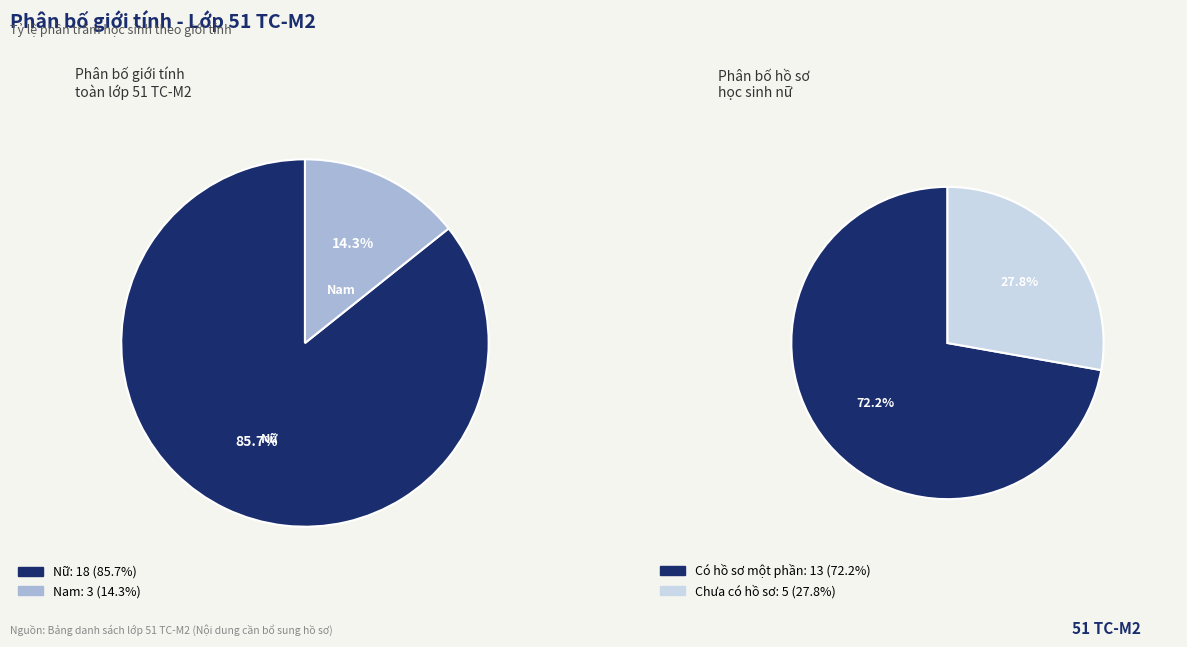

Which category has the biggest portion of the pie?

Nữ